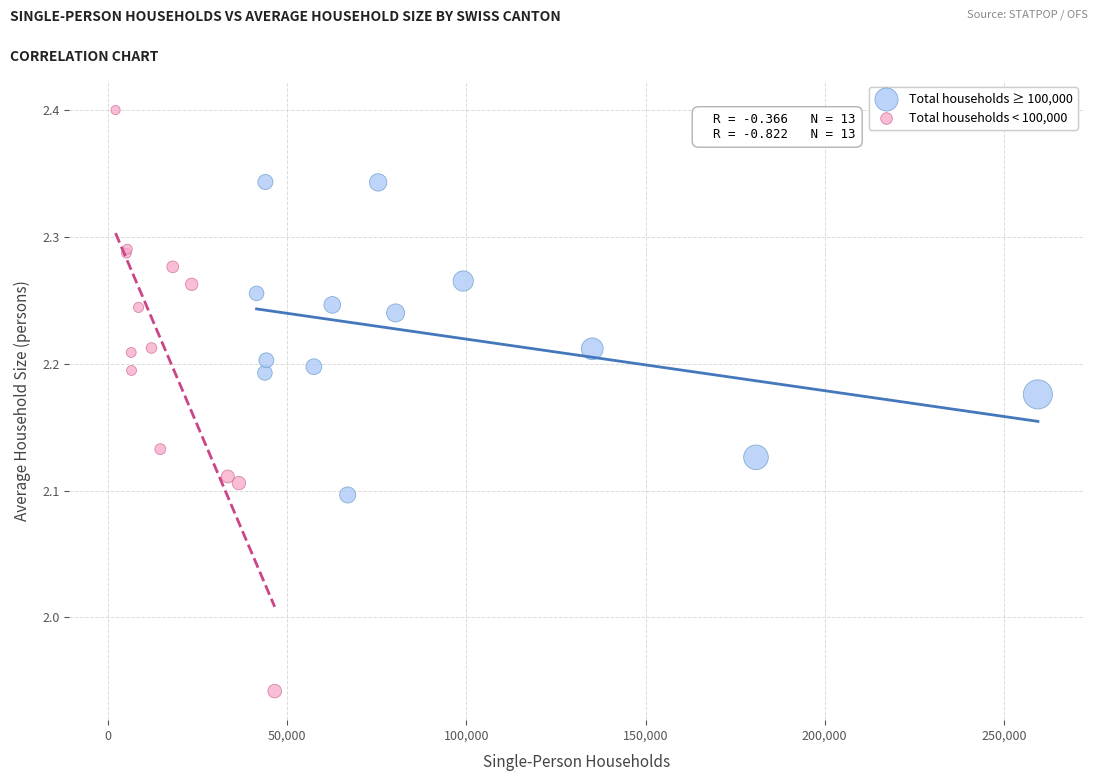

What are all the series names shown in the legend?

Total households ≥ 100,000, Total households < 100,000